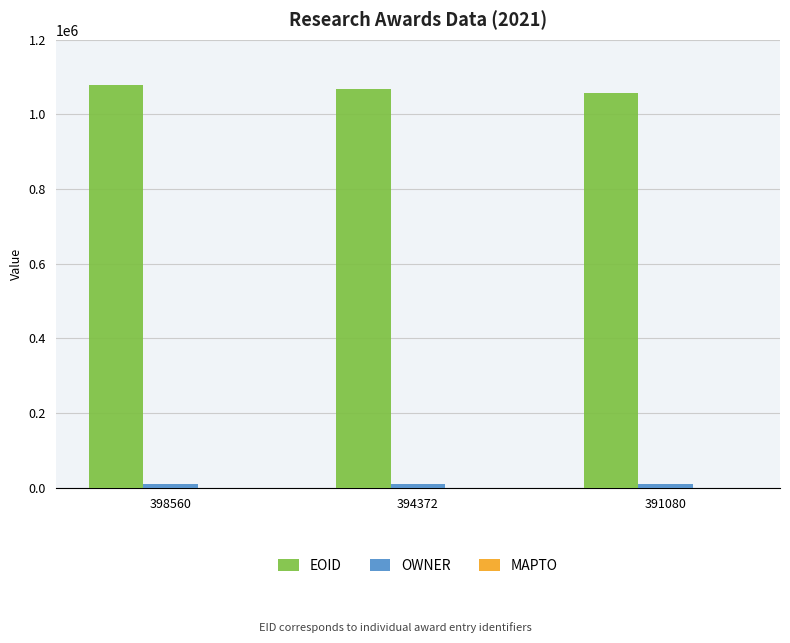

What is the lowest value of the EOID series?

1056424